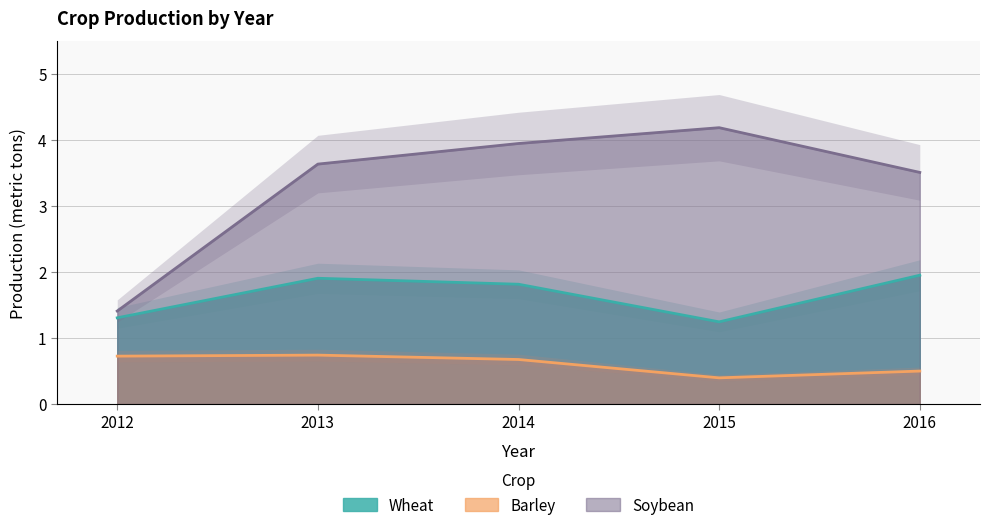

In Barley, how many points are higher than both neighbors (excluding endpoints)?

1